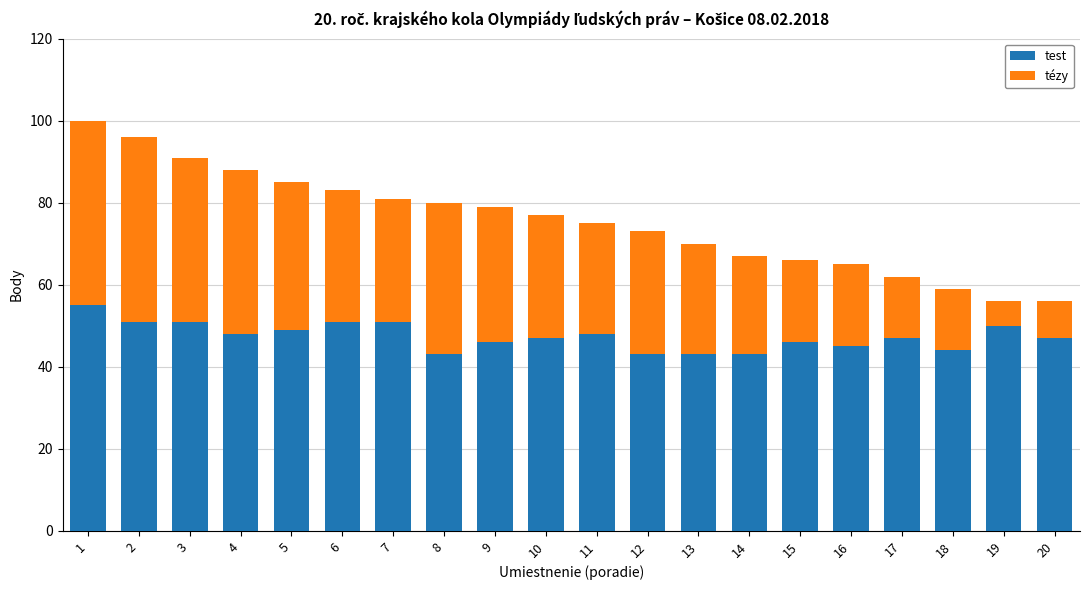

What is the average value of the test series?

47